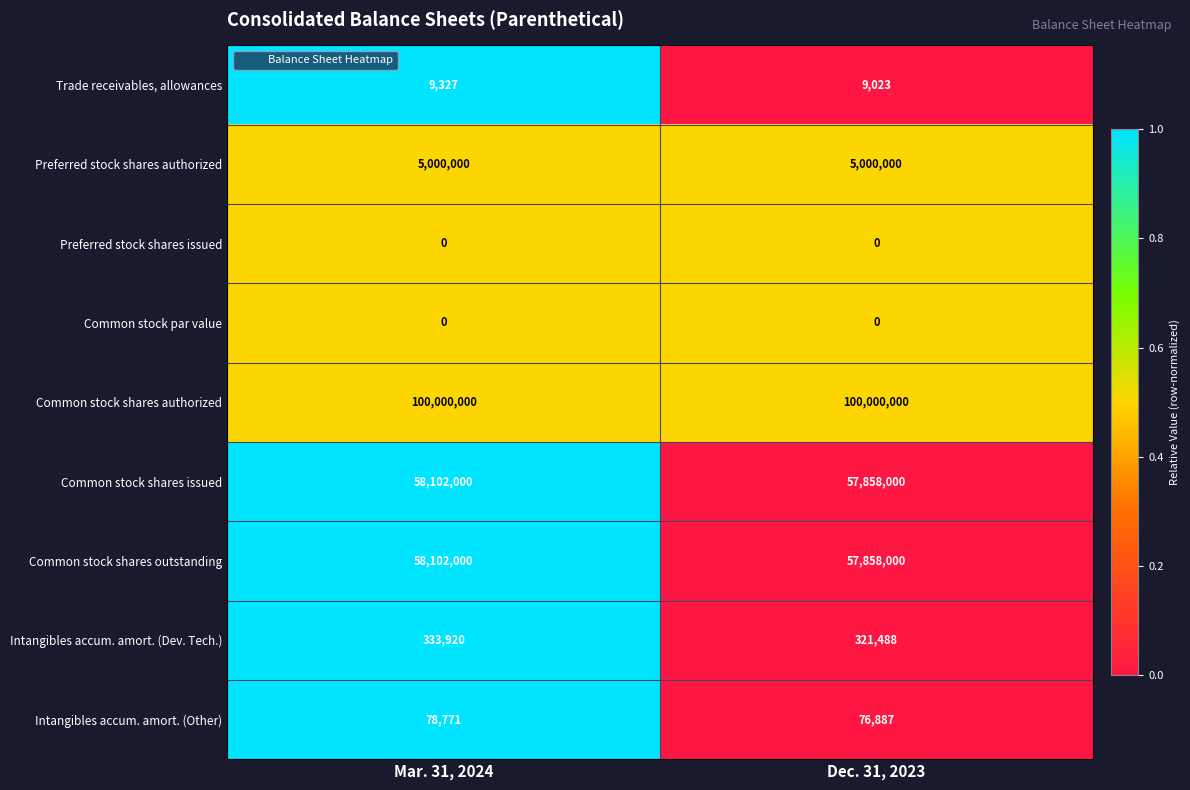

What is the sum of the Common stock shares issued values at Mar. 31, 2024 and Dec. 31, 2023?

115960000